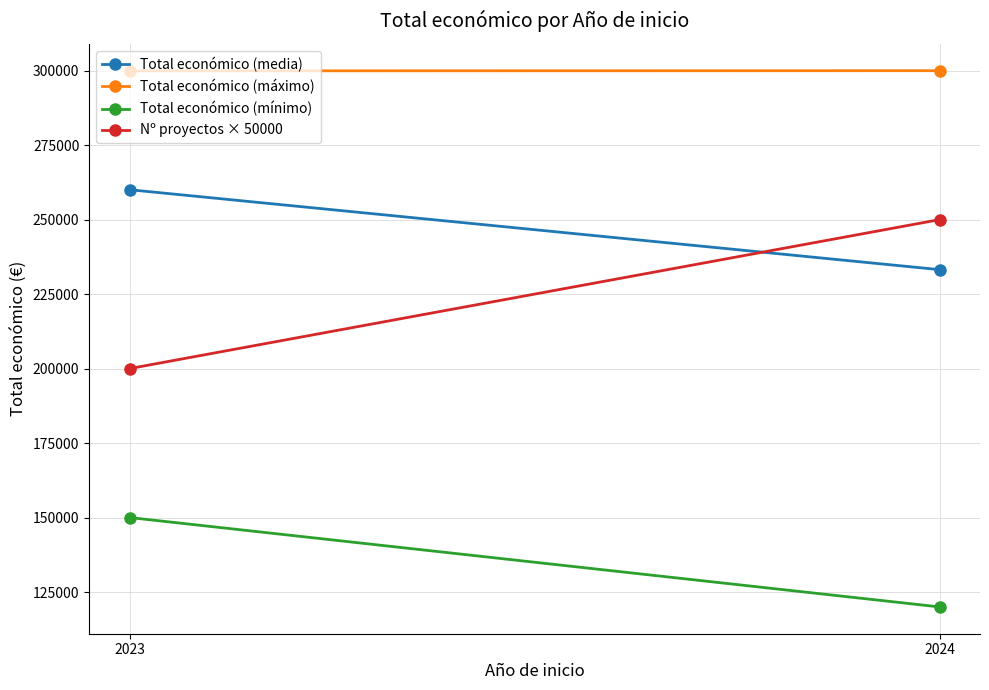

What is the average value of the Total económico (mínimo) series?

135000.0